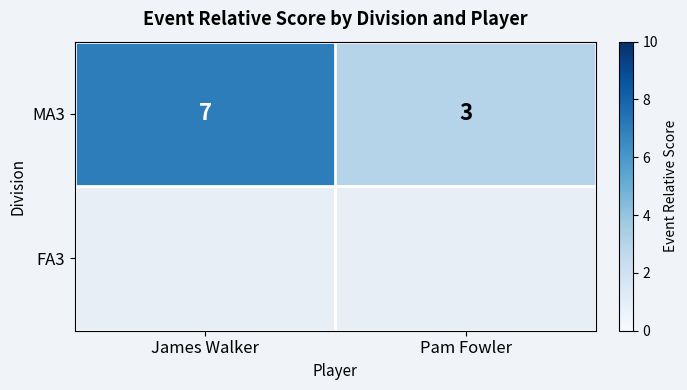

Reading right to left, transcribe all the data shown in this chart.

3	7